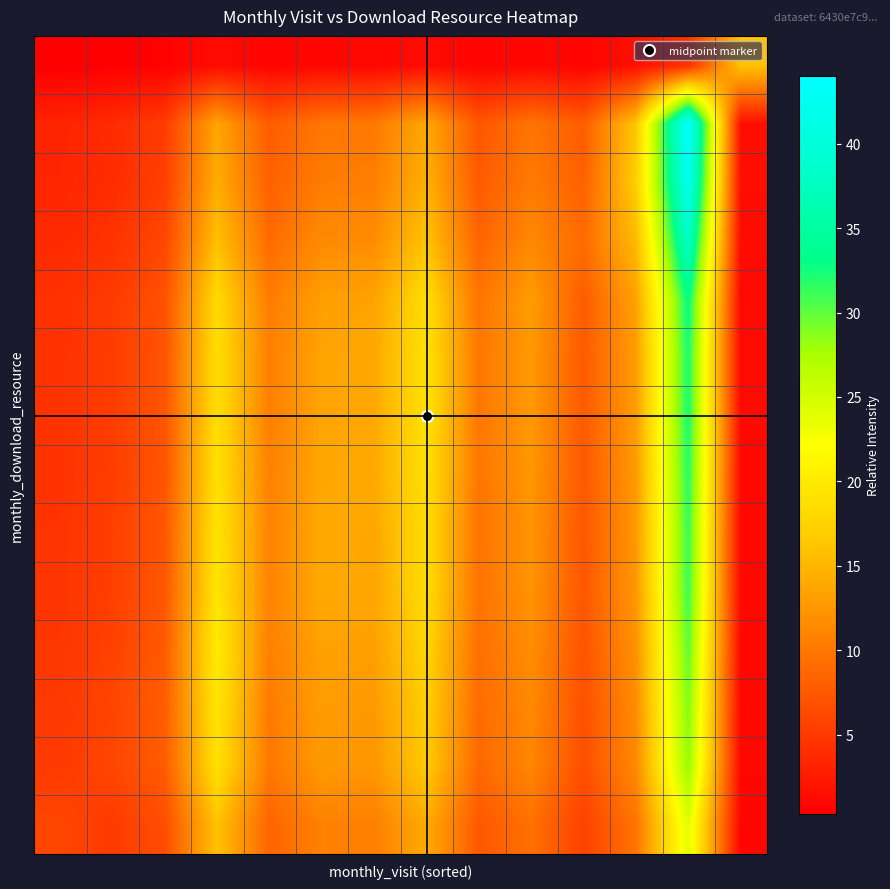

How many distinct data groups are displayed?

14